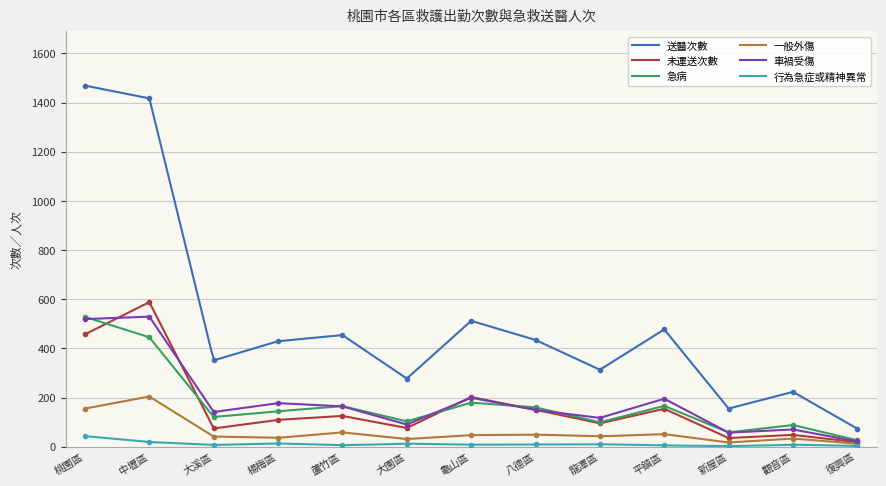

Which category has the lowest value in the 車禍受傷 series?

復興區